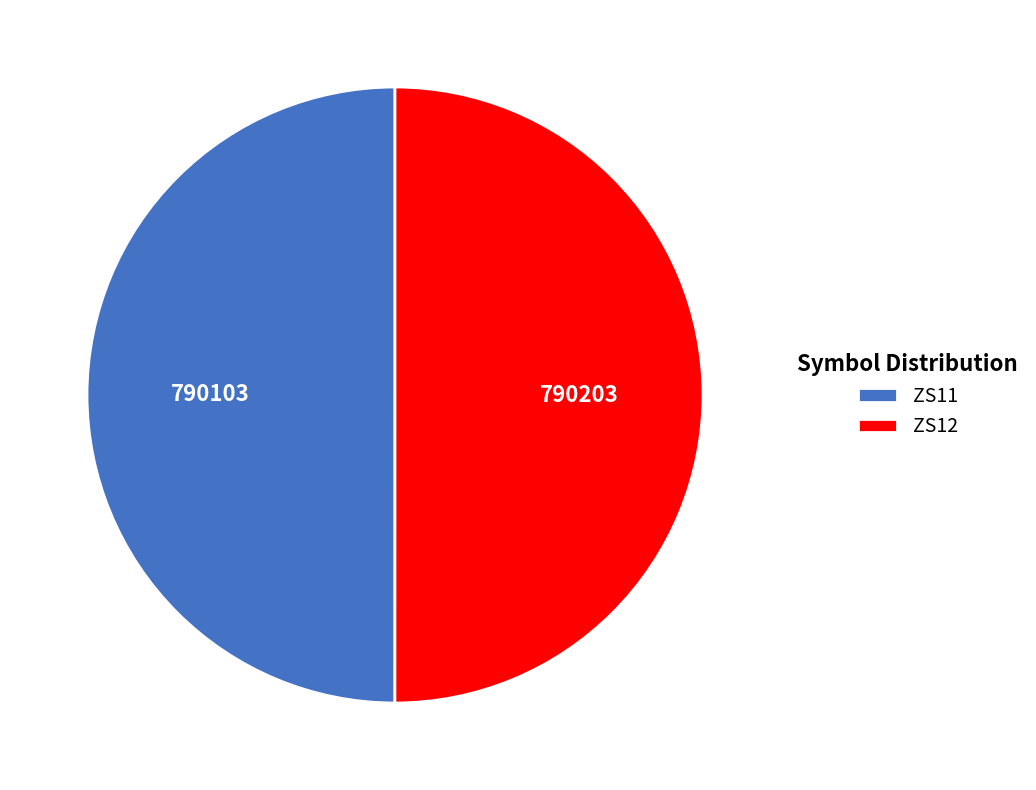

Combined, do ZS11 and ZS12 account for over 50%?

Yes